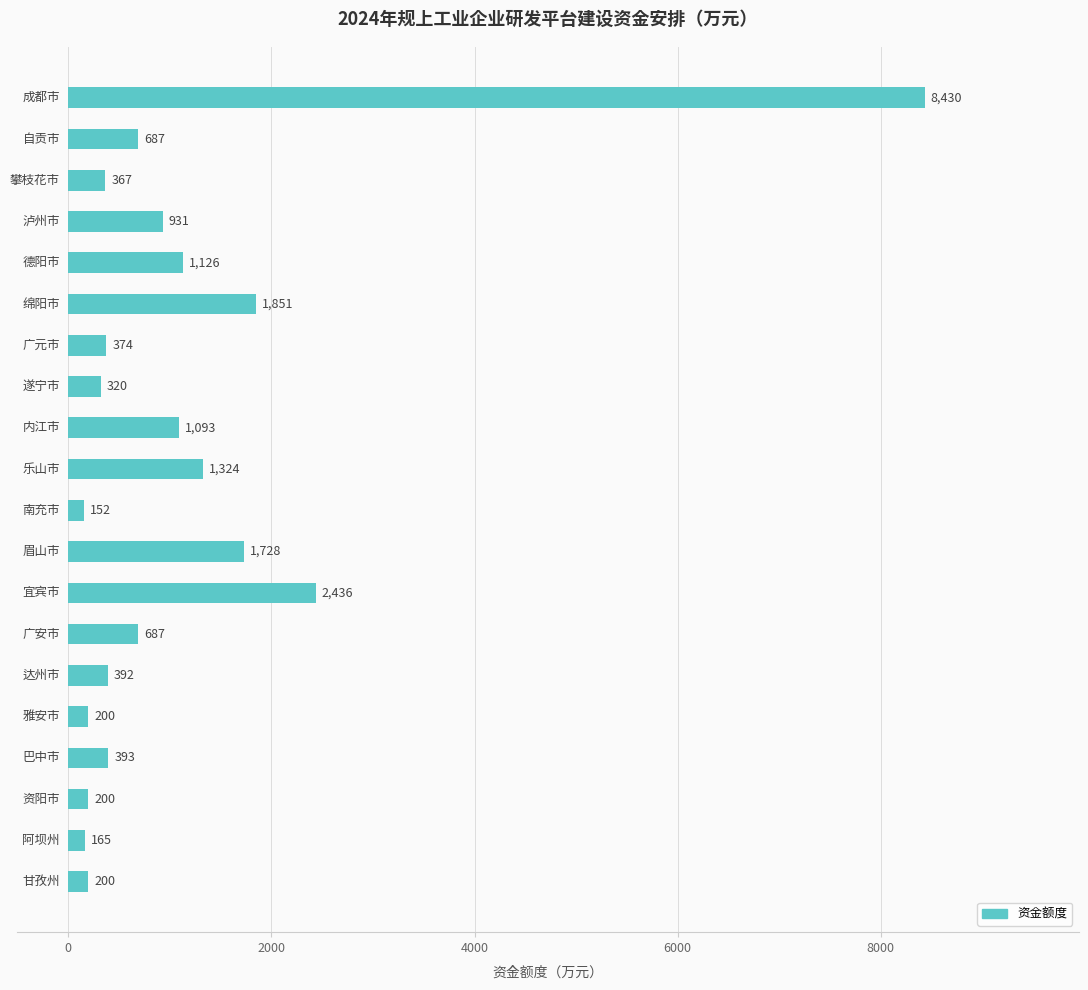

Reading top to bottom, what are all the values shown in this chart?

8430	687	367	931	1126	1851	374	320	1093	1324	152	1728	2436	687	392	200	393	200	165	200